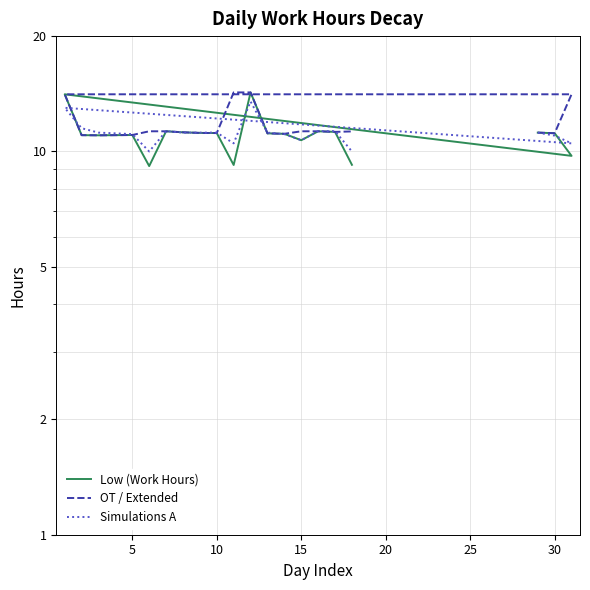

Which has a higher value, 20 or 15?

15